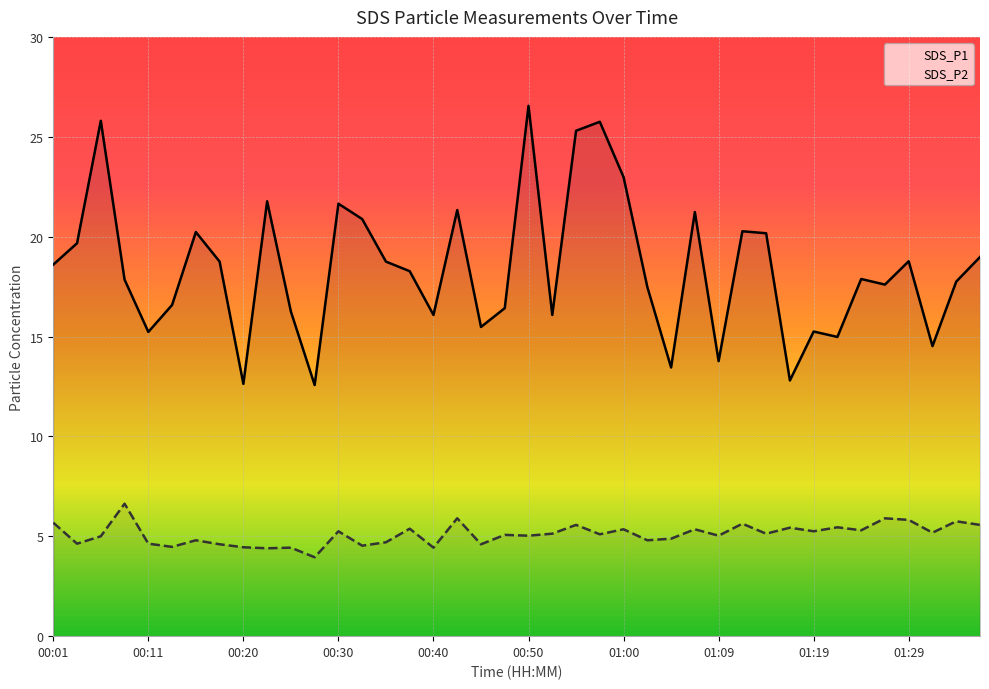

What is the sum of all SDS_P1 values?

736.4